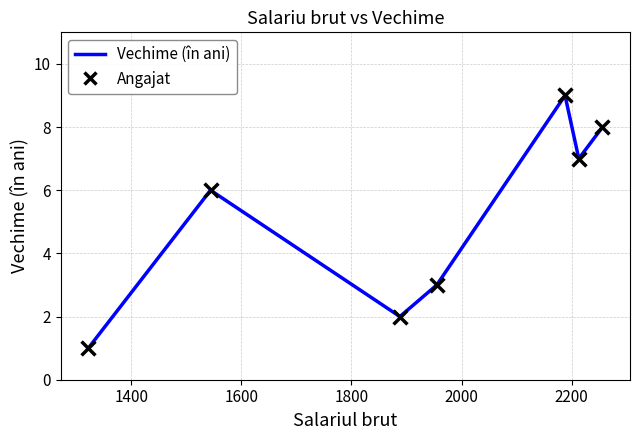

What is the average value?

5